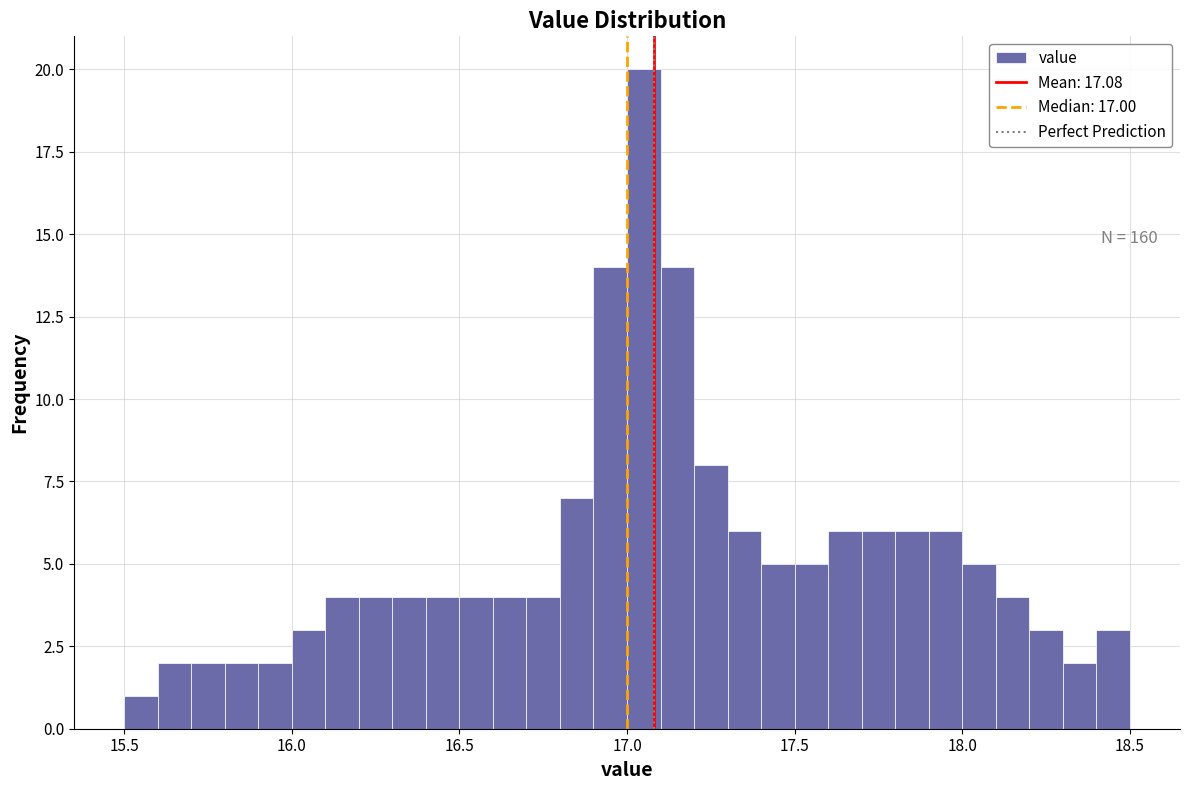

Around what value on the x-axis is the tallest bar? Give the approximate position of its centre, as read against the axis.

17.05